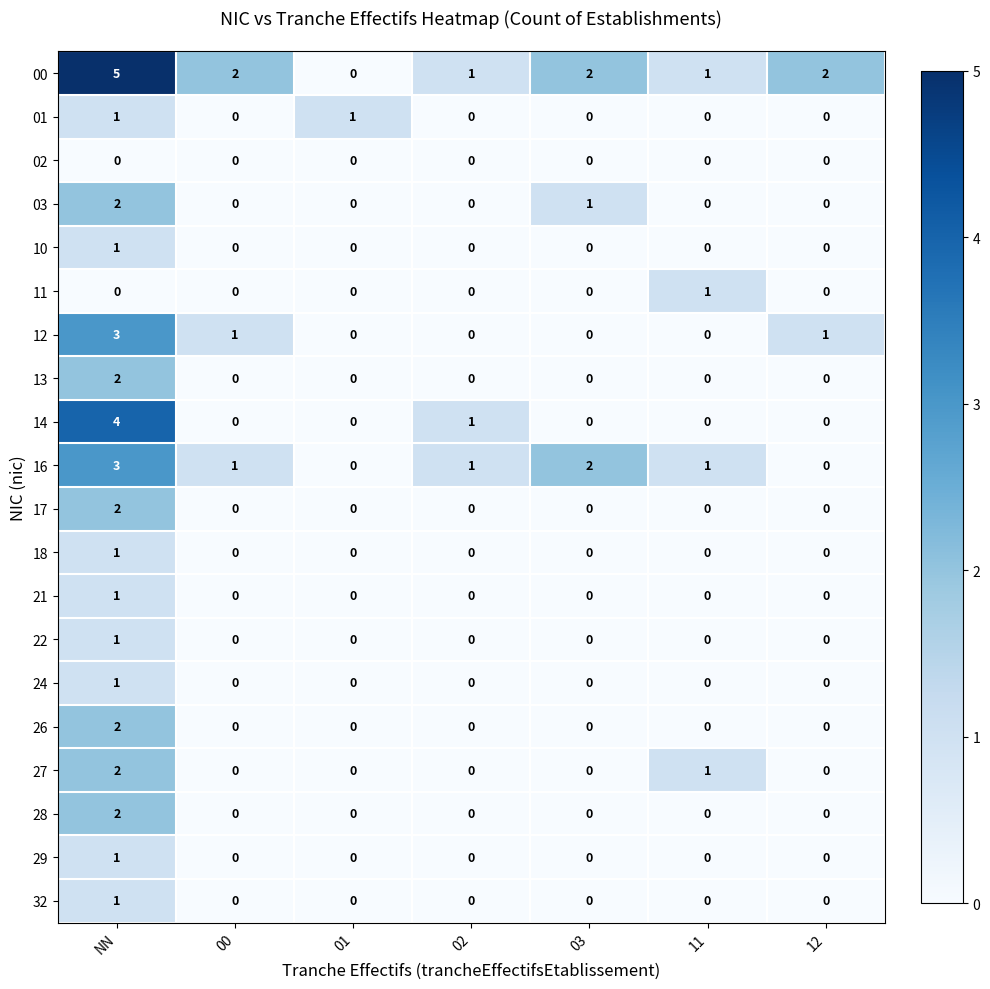

What is the total value across all series at 12?

3